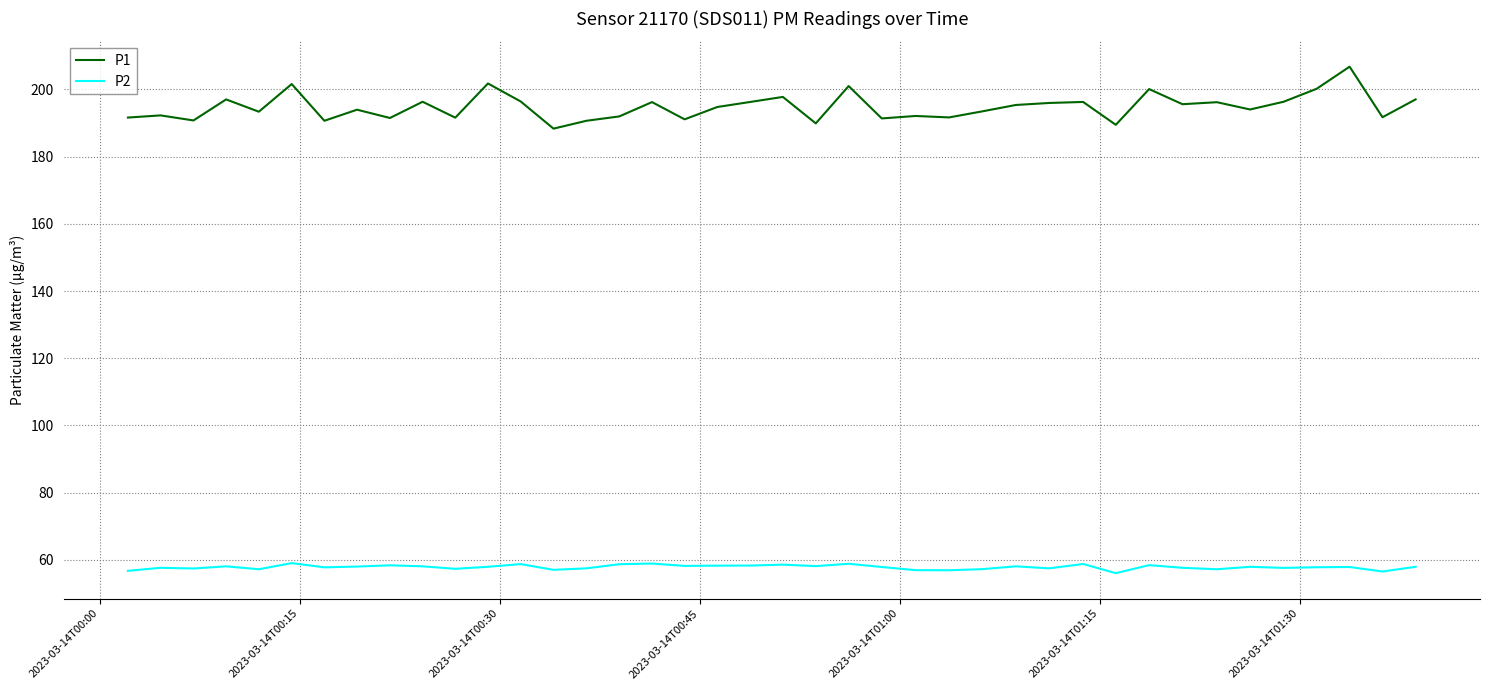

List the series in order of their peak value, highest first.

P1, P2